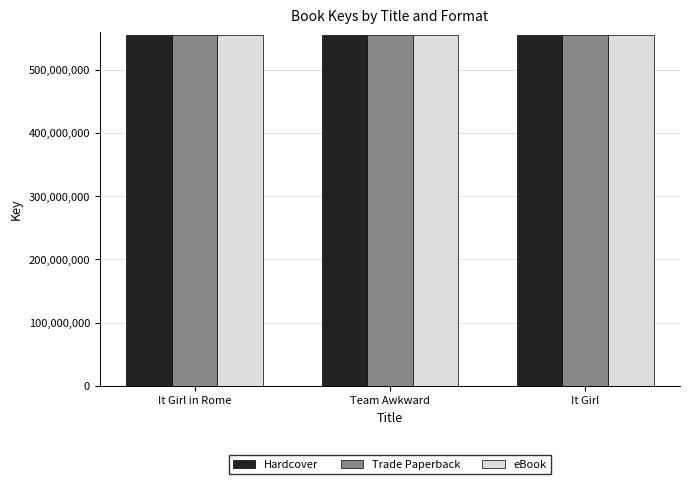

How many bars are there in each group?

3